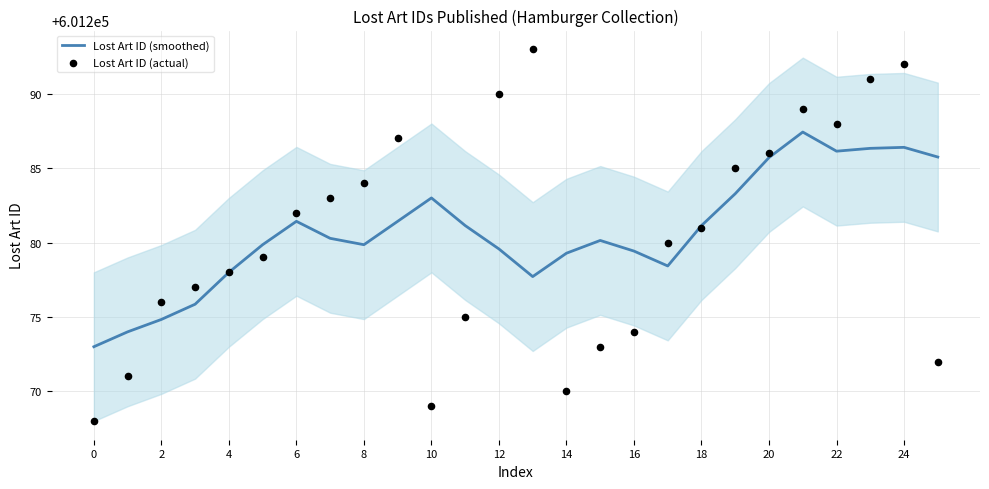

At which category is the sum across all series the highest?

24